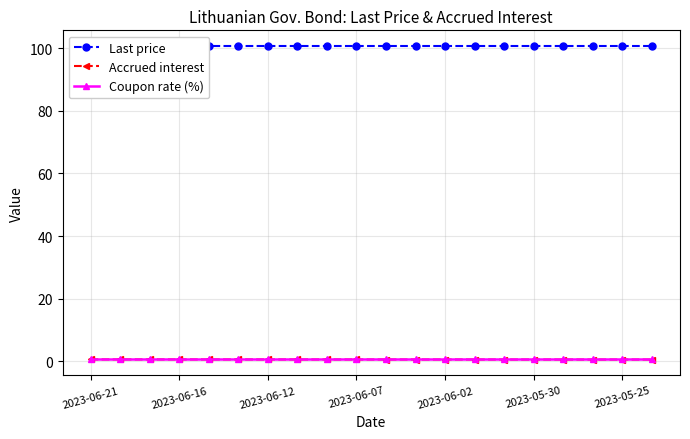

What are all the series names shown in the legend?

Last price, Accrued interest, Coupon rate (%)